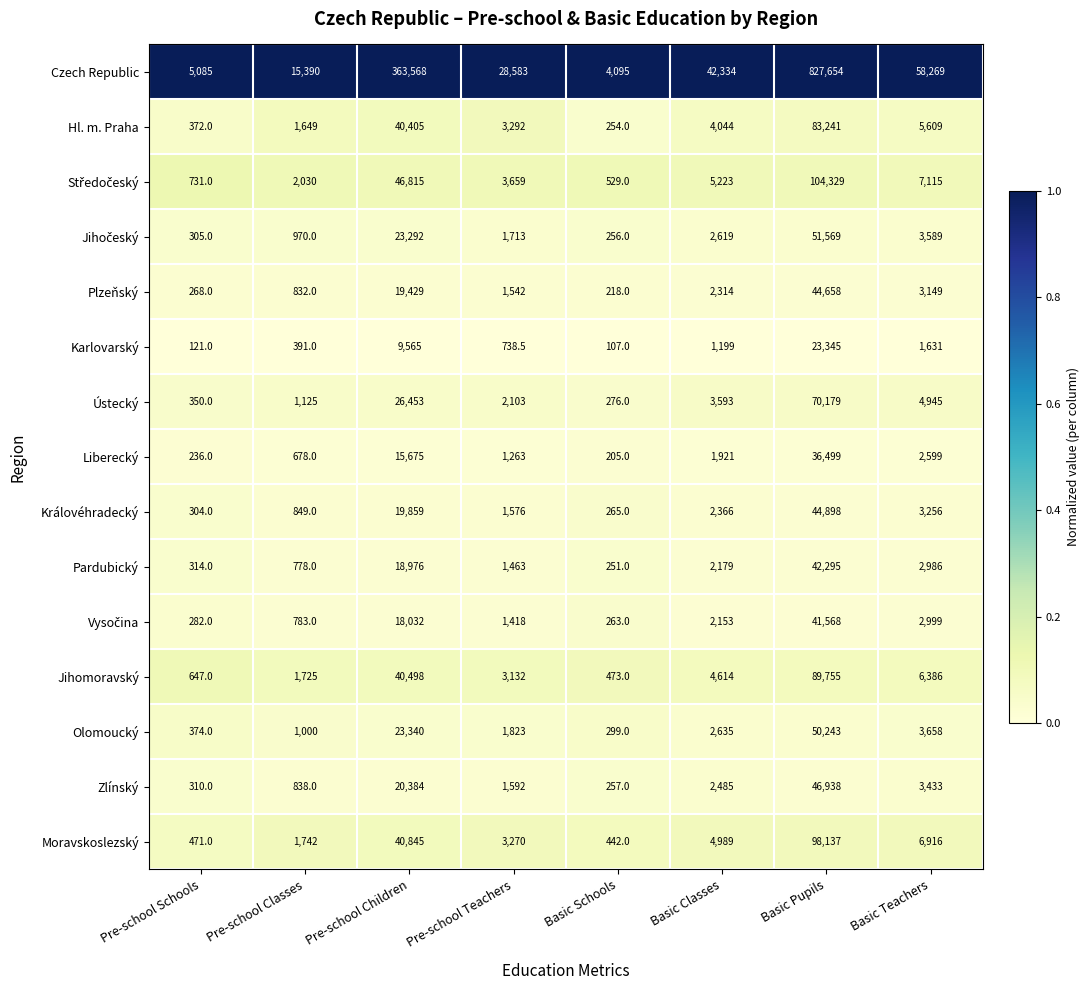

The Olomoucký series shows 23340.0 at Pre-school Children. True or false?

True